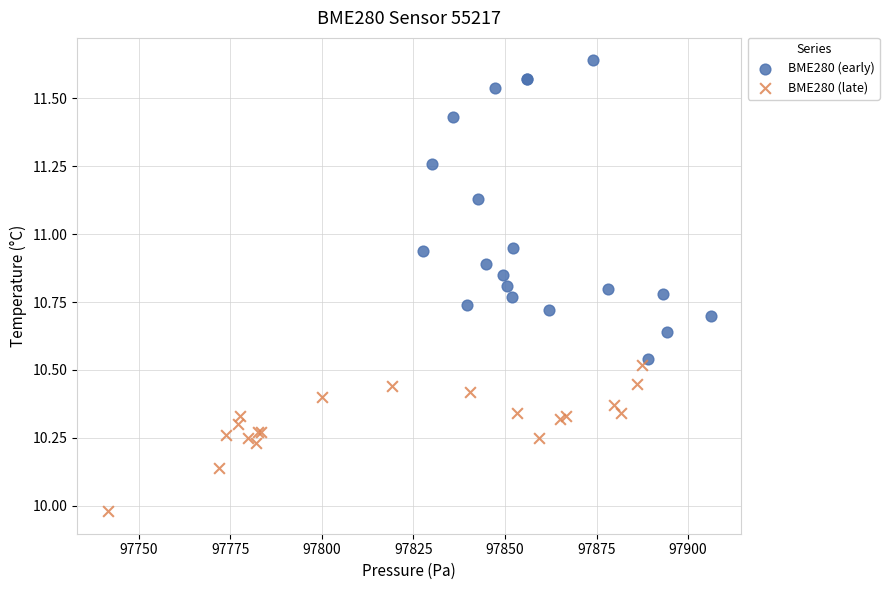

Which series contains the lowest Y value?

BME280 (late)